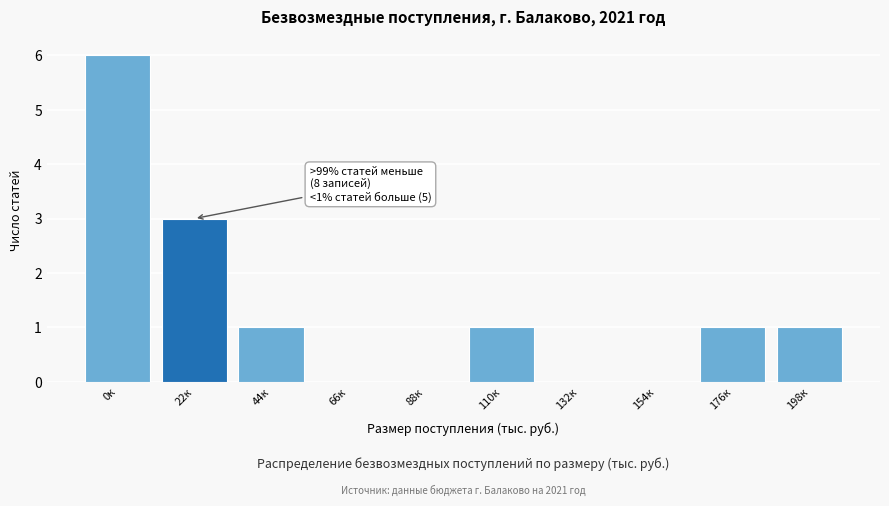

Reading left to right, extract all data points from this chart.

0к=6	22к=3	44к=1	66к=0	88к=0	110к=1	132к=0	154к=0	176к=1	198к=1